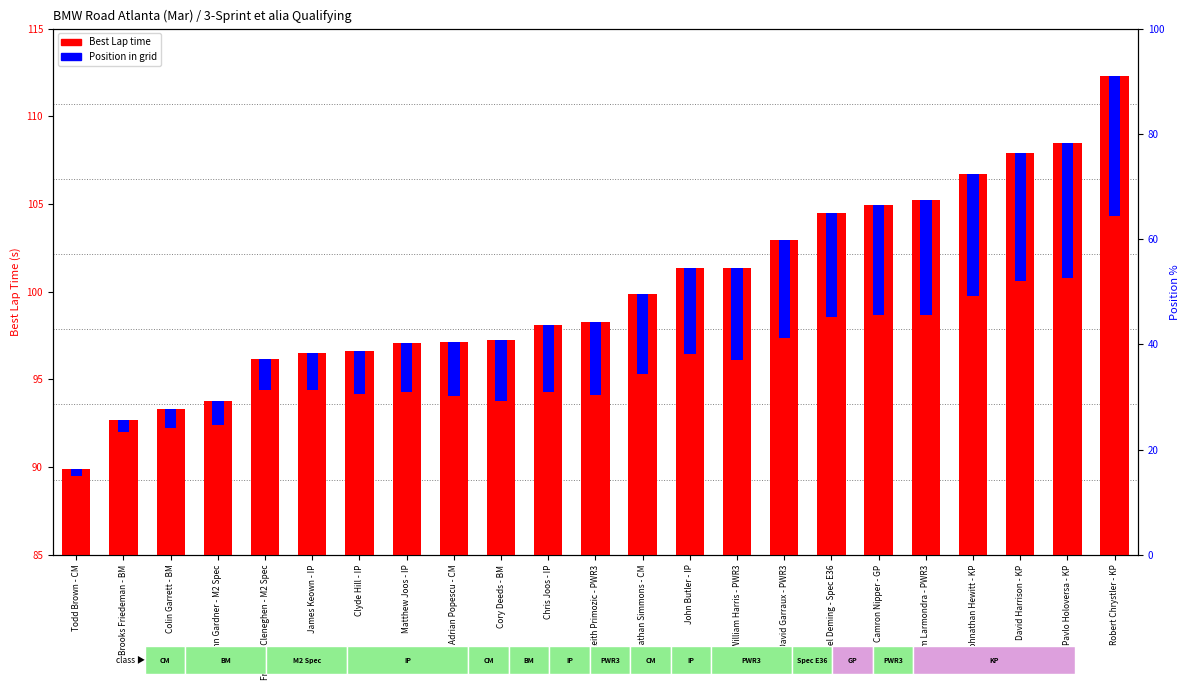

Where is Best Lap time nearest to the value 101?

John Butler - IP